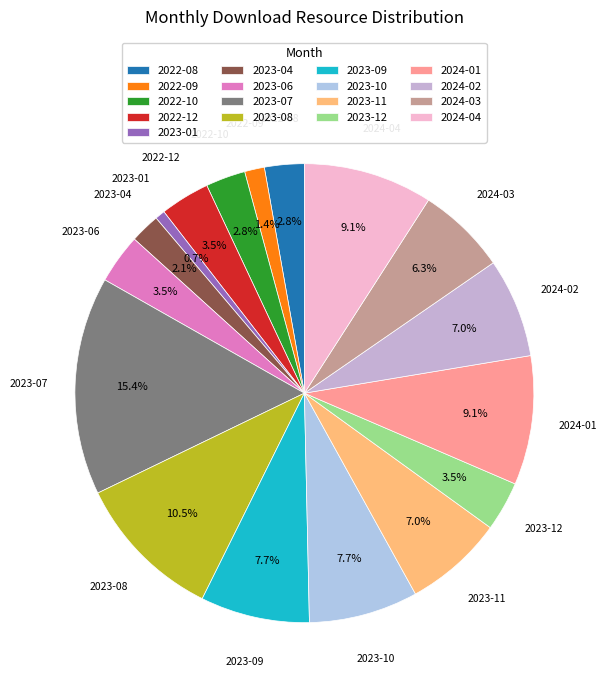

What portion of the pie excludes 2023-09?

92.3%